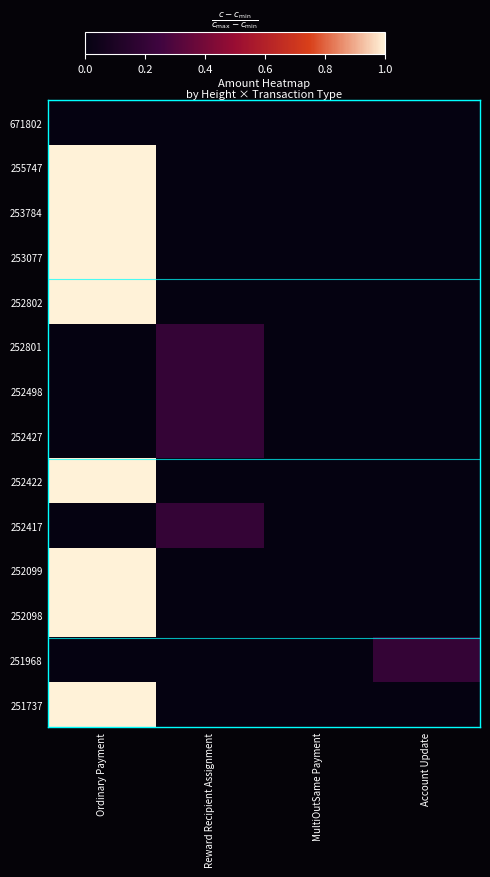

Reading right to left, transcribe all the data shown in this chart.

671802: Account Update=0.0	MultiOutSame Payment=0.0	Reward Recipient Assignment=0.0	Ordinary Payment=0.0
255747: Account Update=0.0	MultiOutSame Payment=0.0	Reward Recipient Assignment=0.0	Ordinary Payment=1.0
253784: Account Update=0.0	MultiOutSame Payment=0.0	Reward Recipient Assignment=0.0	Ordinary Payment=1.0
253077: Account Update=0.0	MultiOutSame Payment=0.0	Reward Recipient Assignment=0.0	Ordinary Payment=1.0
252802: Account Update=0.0	MultiOutSame Payment=0.0	Reward Recipient Assignment=0.0	Ordinary Payment=1.0
252801: Account Update=0.0	MultiOutSame Payment=0.0	Reward Recipient Assignment=0.2	Ordinary Payment=0.0
252498: Account Update=0.0	MultiOutSame Payment=0.0	Reward Recipient Assignment=0.2	Ordinary Payment=0.0
252427: Account Update=0.0	MultiOutSame Payment=0.0	Reward Recipient Assignment=0.2	Ordinary Payment=0.0
252422: Account Update=0.0	MultiOutSame Payment=0.0	Reward Recipient Assignment=0.0	Ordinary Payment=1.0
252417: Account Update=0.0	MultiOutSame Payment=0.0	Reward Recipient Assignment=0.2	Ordinary Payment=0.0
252099: Account Update=0.0	MultiOutSame Payment=0.0	Reward Recipient Assignment=0.0	Ordinary Payment=1.0
252098: Account Update=0.0	MultiOutSame Payment=0.0	Reward Recipient Assignment=0.0	Ordinary Payment=1.0
251968: Account Update=0.2	MultiOutSame Payment=0.0	Reward Recipient Assignment=0.0	Ordinary Payment=0.0
251737: Account Update=0.0	MultiOutSame Payment=0.0	Reward Recipient Assignment=0.0	Ordinary Payment=1.0